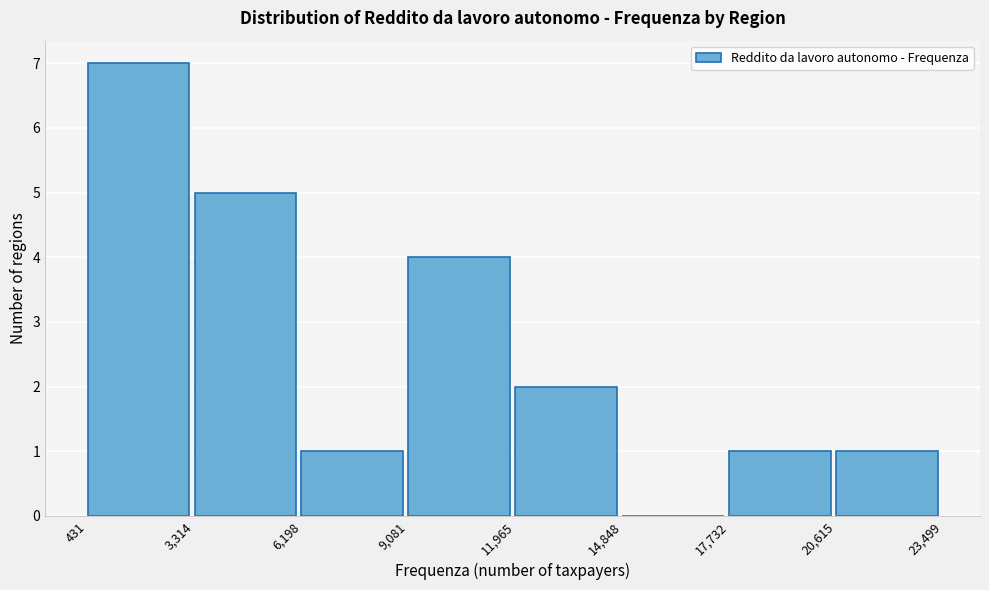

Which range on the x-axis has the tallest bar?

431 to 3,314